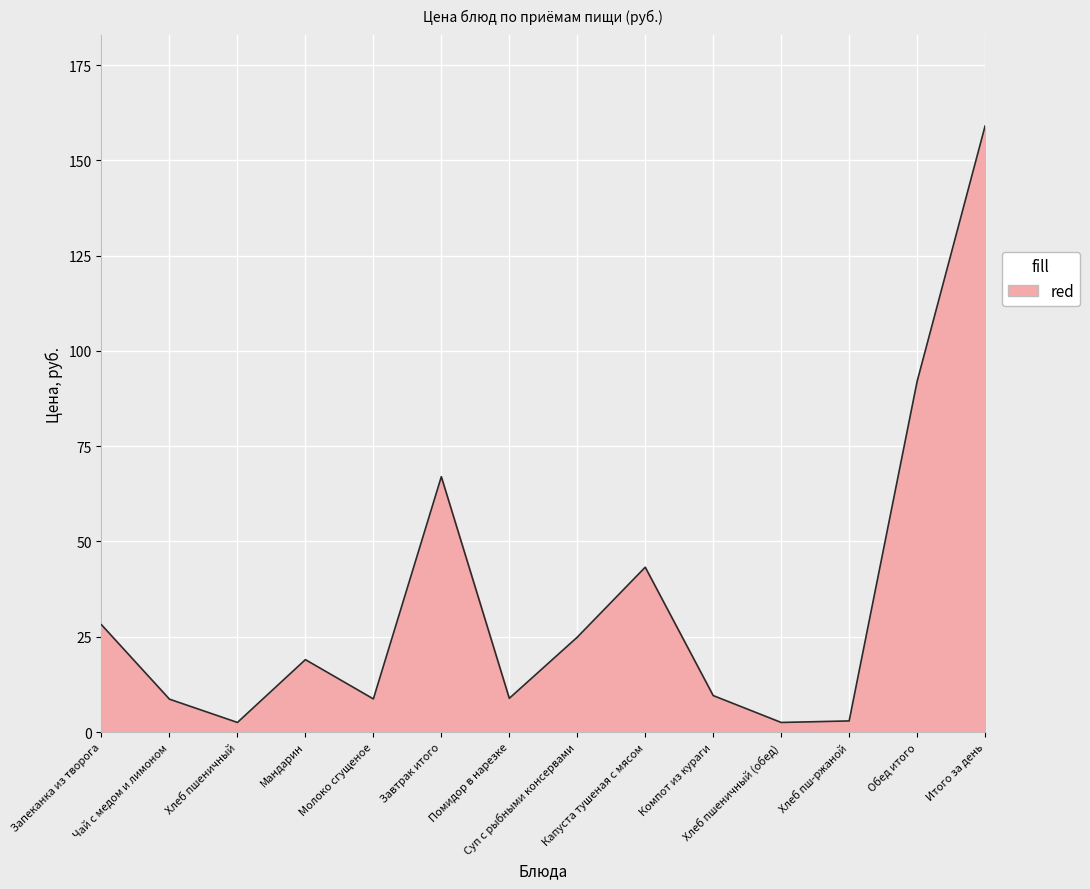

How many lines are shown in the chart?

1